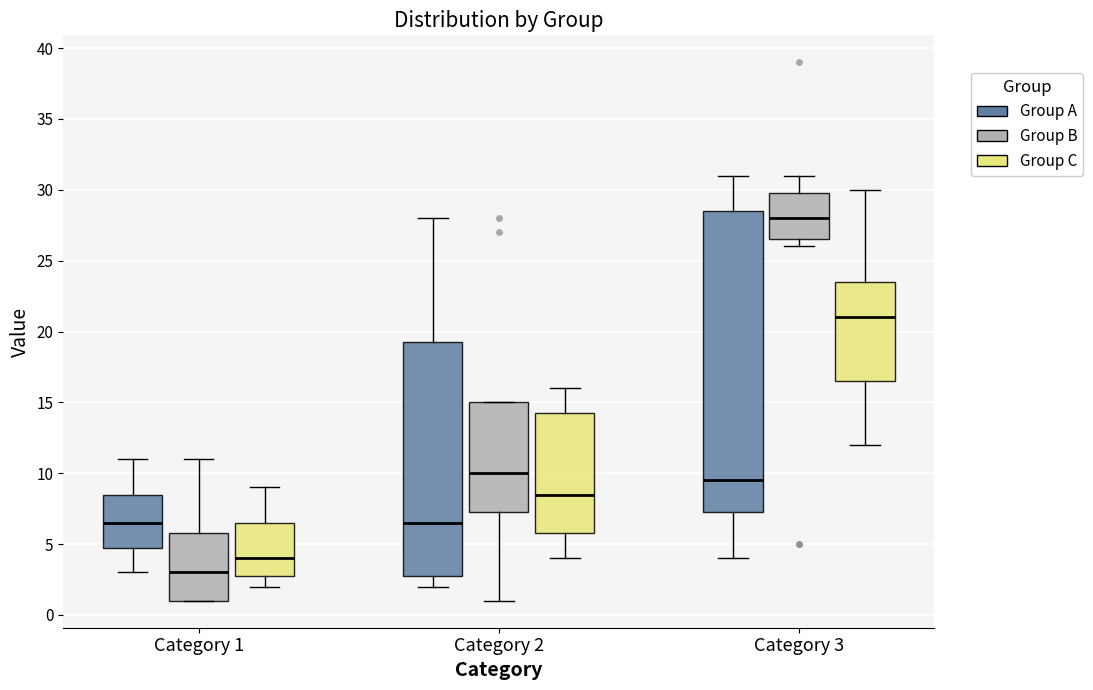

Reading left to right, transcribe this box plot: for each box, give where its median line is, the range the box spans, and where its two whiskers end, as read against the y-axis. The values are not printed on the chart, so give them approximately, as read against the axis.

Category 1 (Group A): median 6.5, box 5.0 to 8.5, whiskers 3.0 to 11.0
Category 1 (Group B): median 3.0, box 1.0 to 6.0, whiskers 1.0 to 11.0
Category 1 (Group C): median 4.0, box 3.0 to 6.5, whiskers 2.0 to 9.0
Category 2 (Group A): median 6.5, box 3.0 to 19.5, whiskers 2.0 to 28.0
Category 2 (Group B): median 10.0, box 7.5 to 15.0, whiskers 1.0 to 15.0
Category 2 (Group C): median 8.5, box 6.0 to 14.5, whiskers 4.0 to 16.0
Category 3 (Group A): median 9.5, box 7.5 to 28.5, whiskers 4.0 to 31.0
Category 3 (Group B): median 28.0, box 26.5 to 30.0, whiskers 26.0 to 31.0
Category 3 (Group C): median 21.0, box 16.5 to 23.5, whiskers 12.0 to 30.0